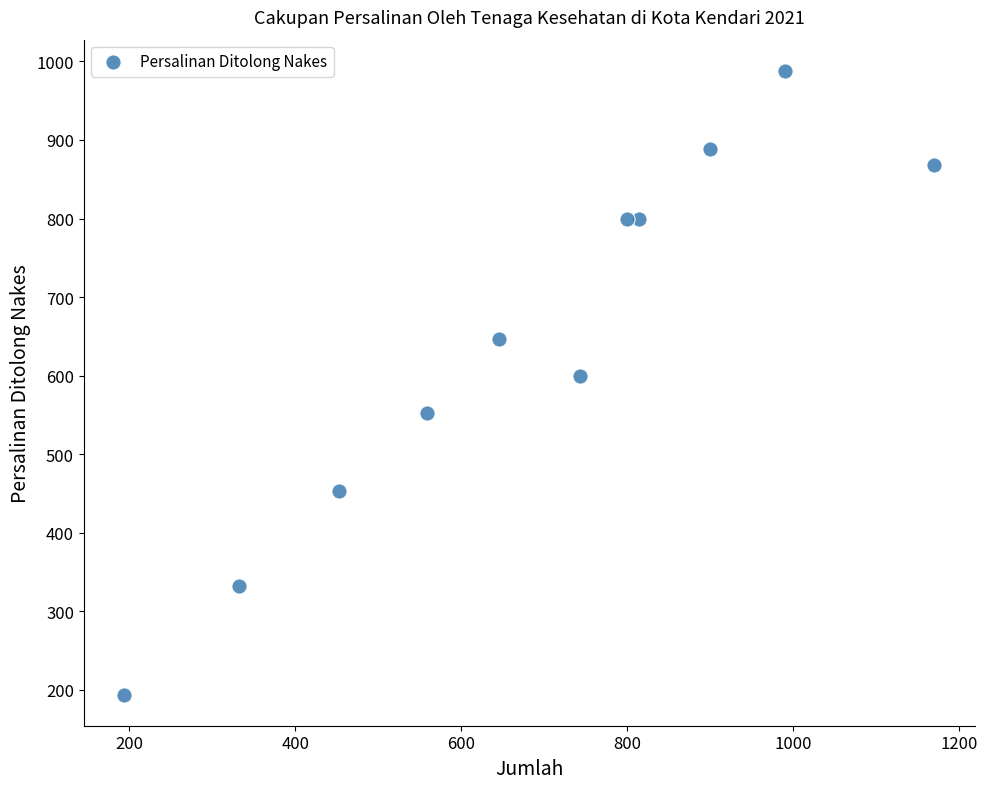

What is the range of Y values (max minus min)?

794